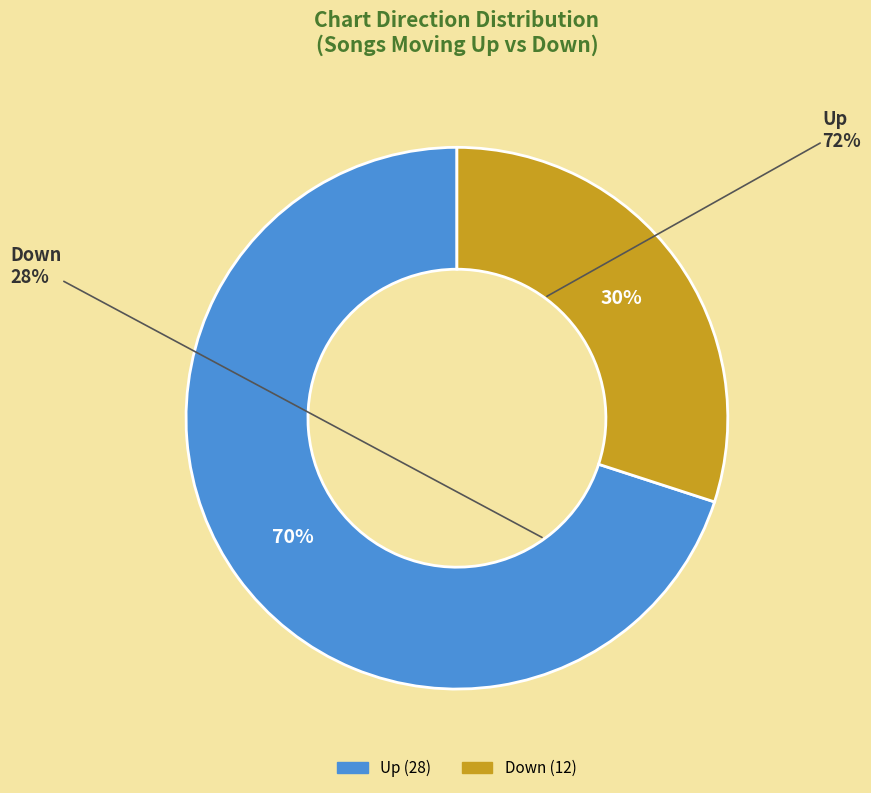

Approximately how many times larger is the value at down compared to up?

0.4